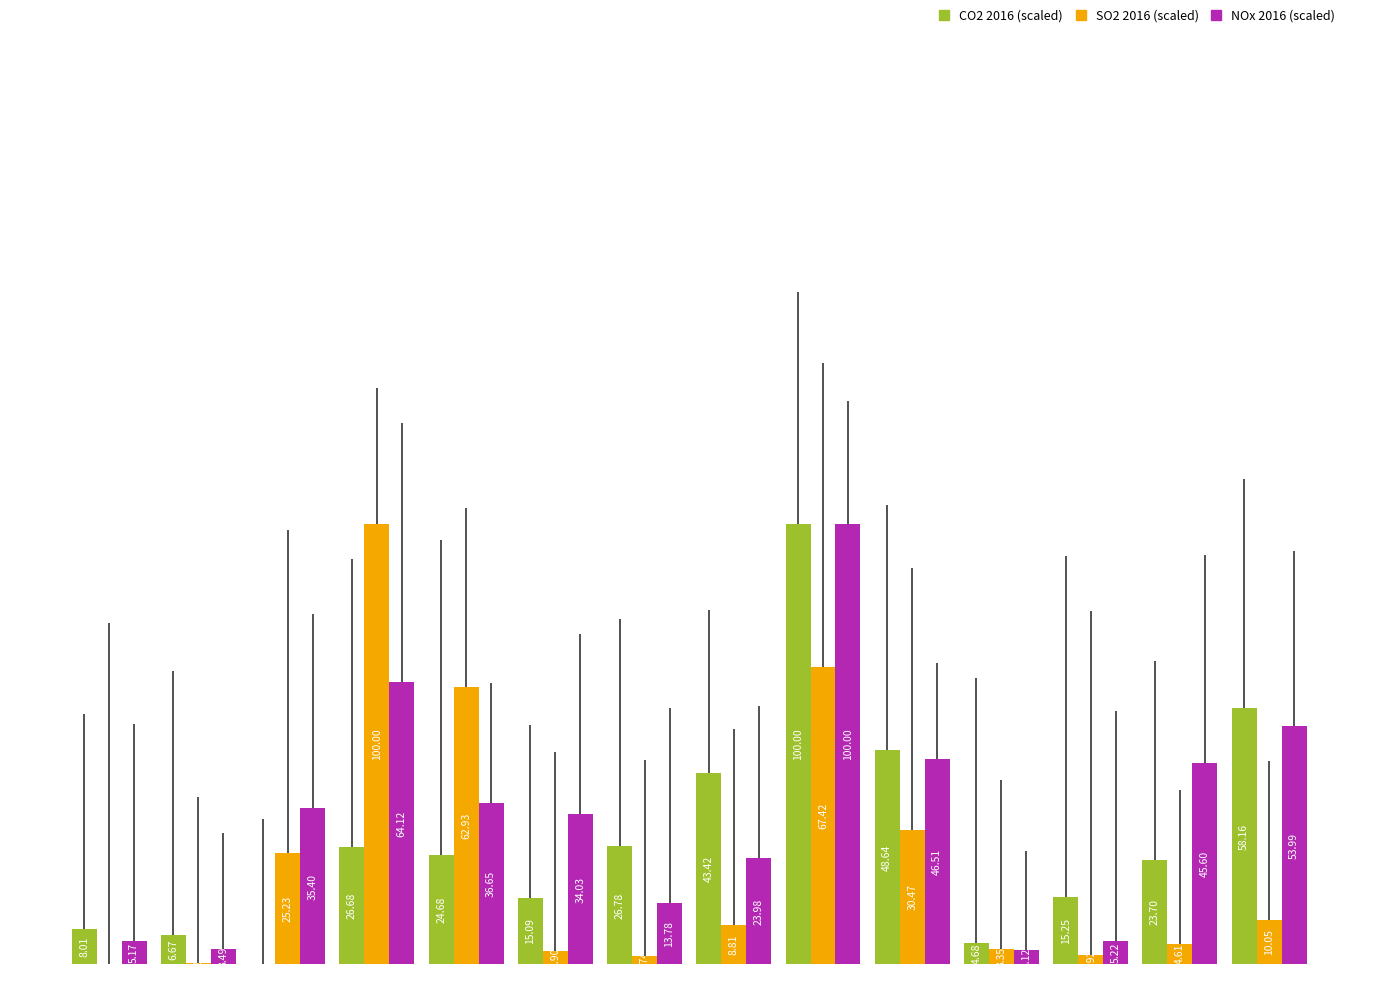

What is the sum of all CO2 2016 (scaled) values?

401.8